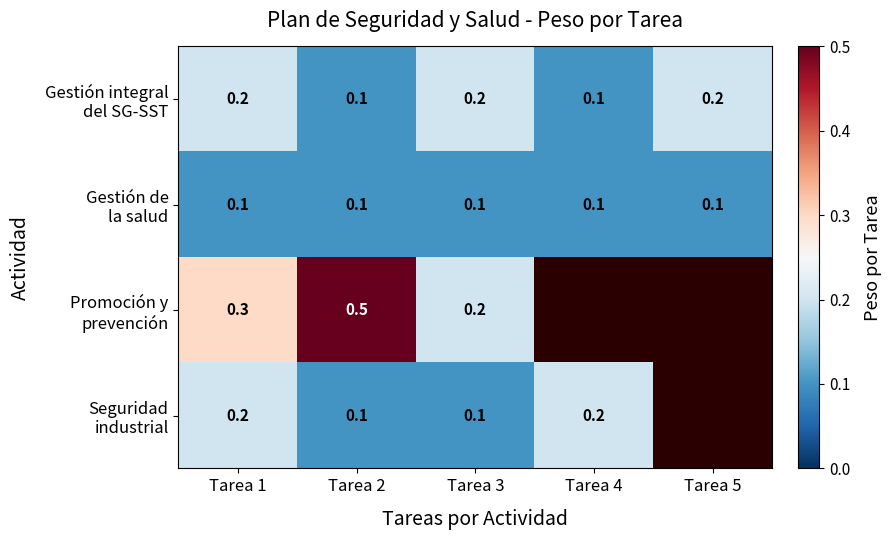

What is the total value across all series at Tarea 2?

0.8